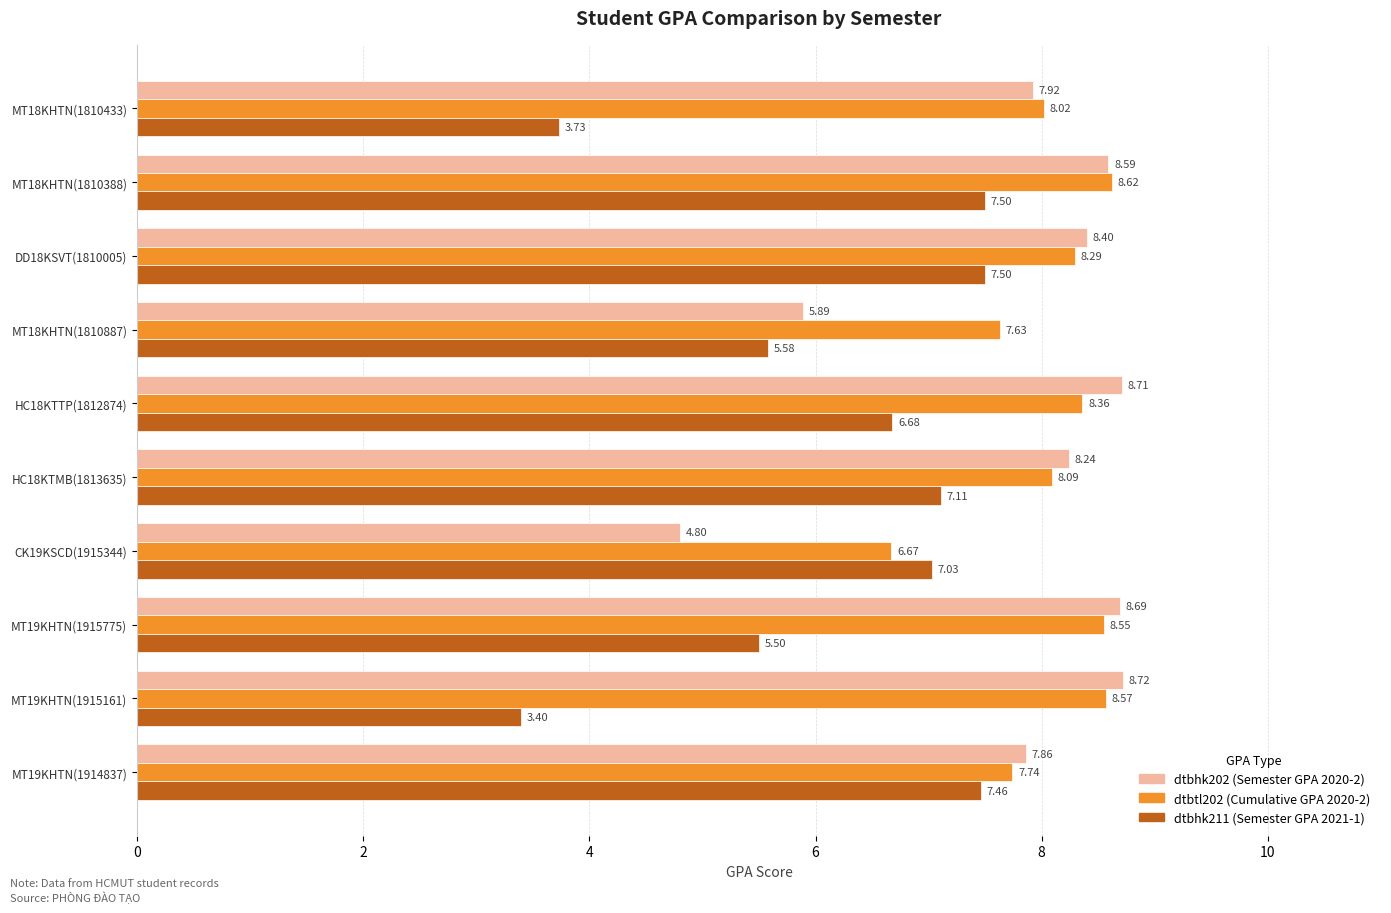

What is the greatest value displayed?

8.7